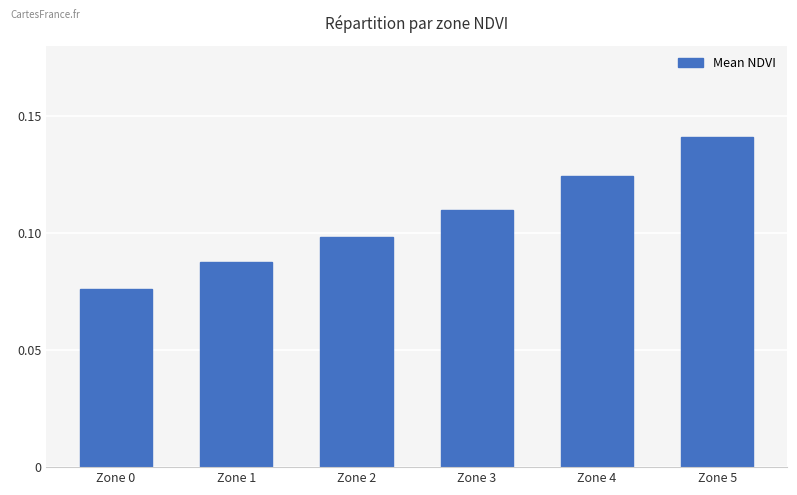

List the labels in order of value, largest first.

Zone 5, Zone 4, Zone 3, Zone 2, Zone 1, Zone 0